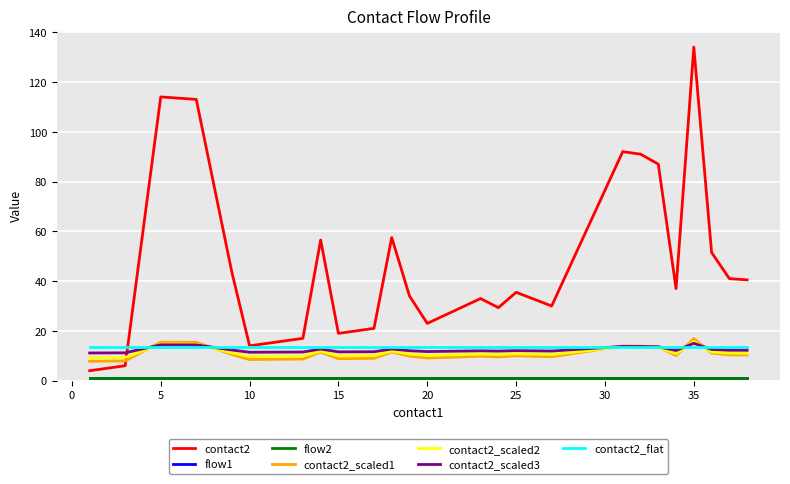

Does the chart have visible grid lines?

Yes